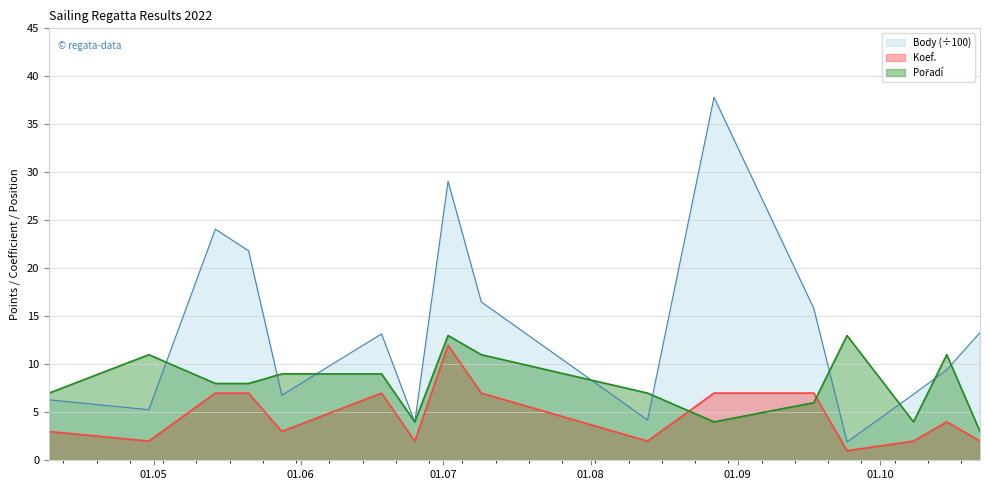

Which category has the highest value in the Pořadí series?

2022-07-02